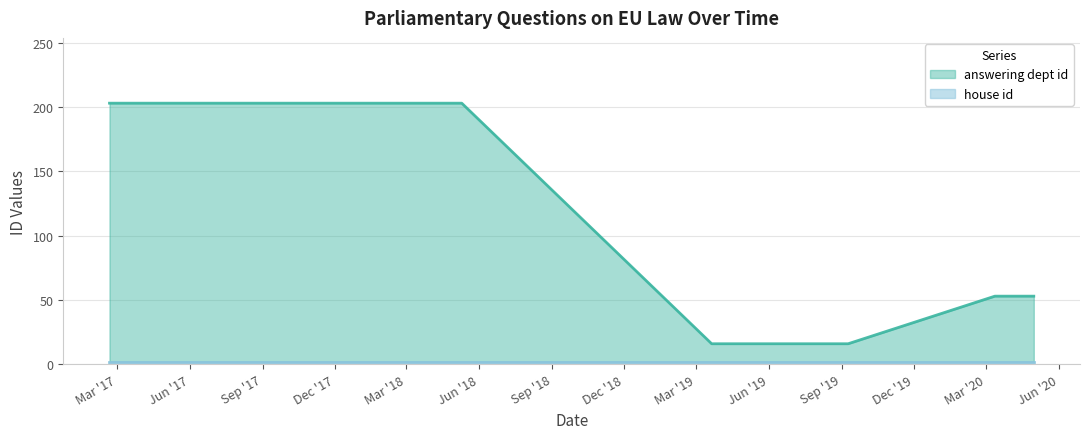

What is the difference between the values at 2017-02-20 and 2020-04-30?

150